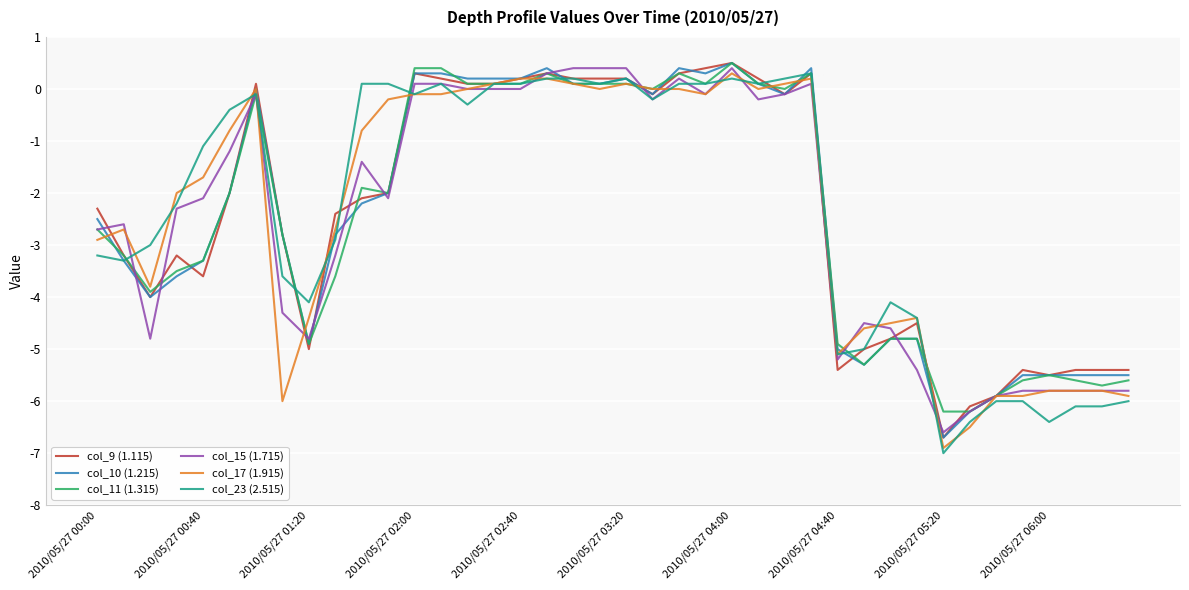

What is the maximum value for col_9 (1.115)?

0.5